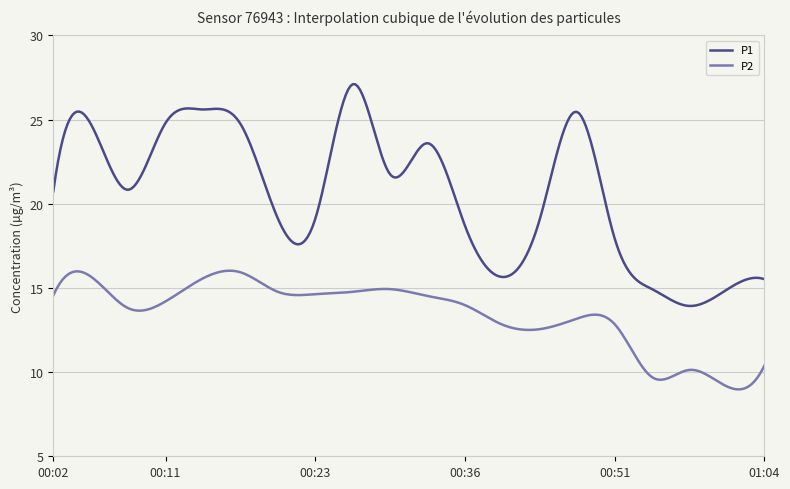

True or false: P1 and P2 intersect in this chart.

False